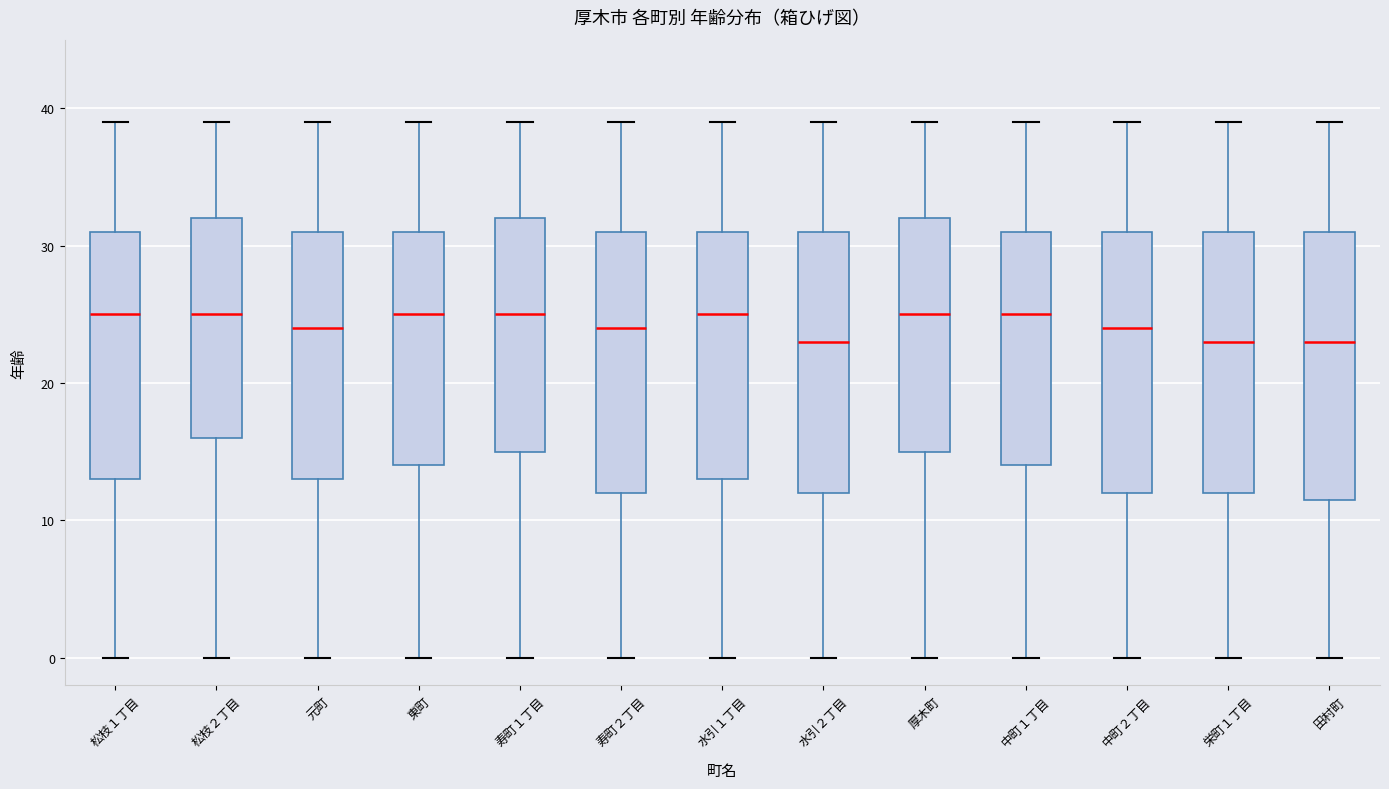

Reading left to right, transcribe this box plot: for each box, give where its median line is, the range the box spans, and where its two whiskers end, as read against the y-axis. The values are not printed on the chart, so give them approximately, as read against the axis.

松枝１丁目: median 25, box 13 to 31, whiskers 0 to 39
松枝２丁目: median 25, box 16 to 32, whiskers 0 to 39
元町: median 24, box 13 to 31, whiskers 0 to 39
東町: median 25, box 14 to 31, whiskers 0 to 39
寿町１丁目: median 25, box 15 to 32, whiskers 0 to 39
寿町２丁目: median 24, box 12 to 31, whiskers 0 to 39
水引１丁目: median 25, box 13 to 31, whiskers 0 to 39
水引２丁目: median 23, box 12 to 31, whiskers 0 to 39
厚木町: median 25, box 15 to 32, whiskers 0 to 39
中町１丁目: median 25, box 14 to 31, whiskers 0 to 39
中町２丁目: median 24, box 12 to 31, whiskers 0 to 39
栄町１丁目: median 23, box 12 to 31, whiskers 0 to 39
田村町: median 23, box 12 to 31, whiskers 0 to 39